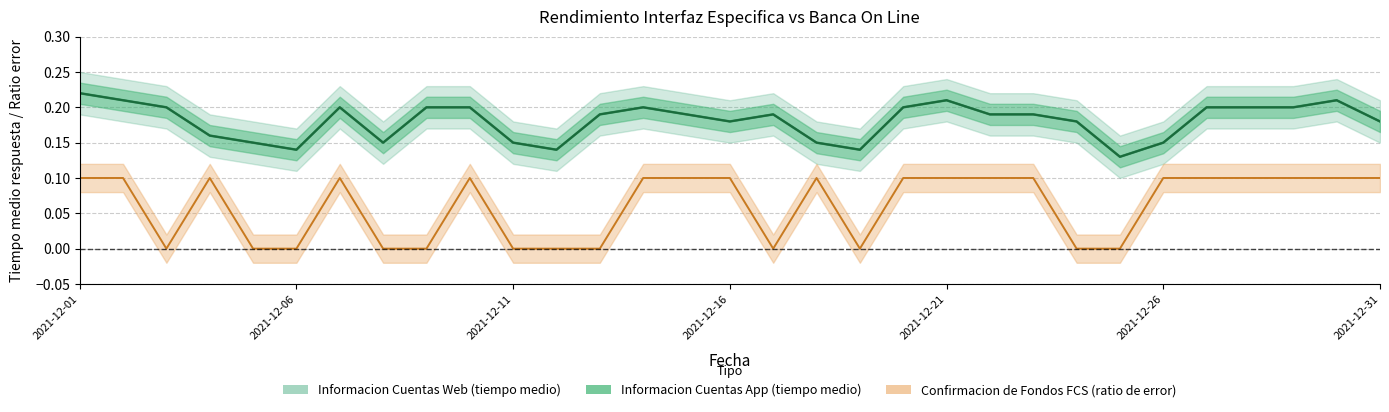

The value of Informacion Cuentas App (tiempo medio) at 2021-12-29 is 0.2. True or false?

True